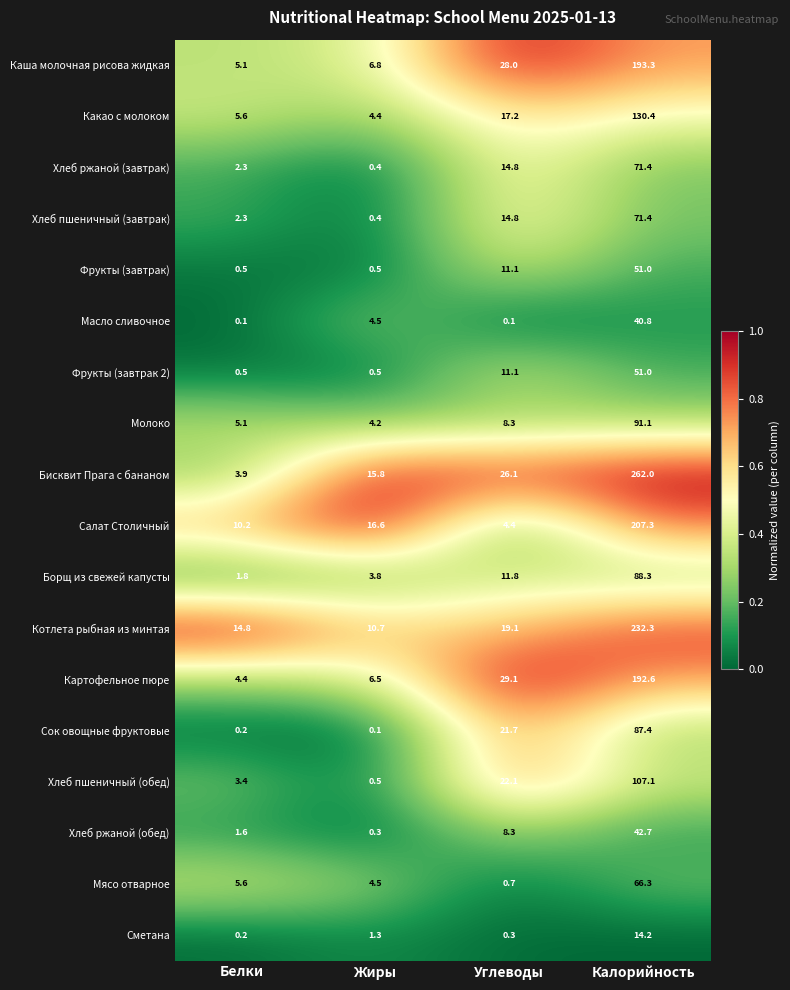

What is the sum of all Сок овощные фруктовые values?

109.4